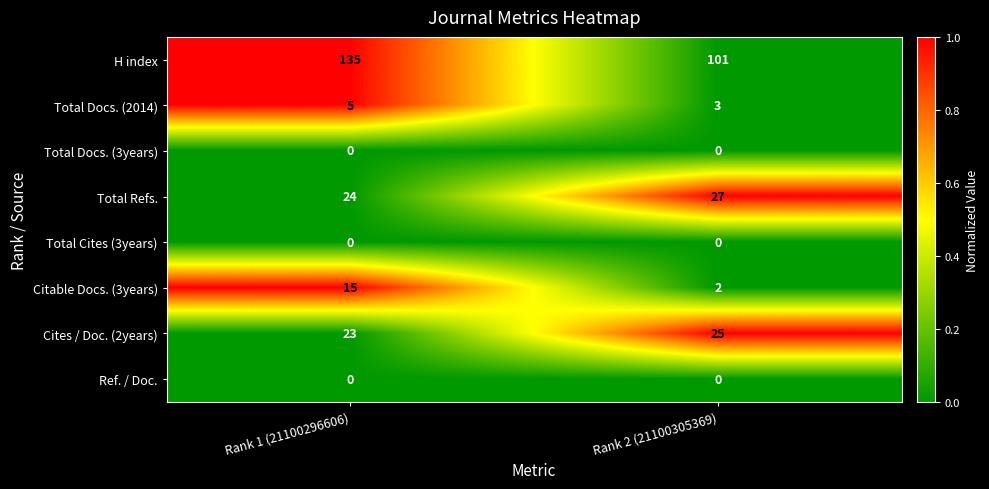

The H index series shows 204 at Rank 1 (21100296606). True or false?

False